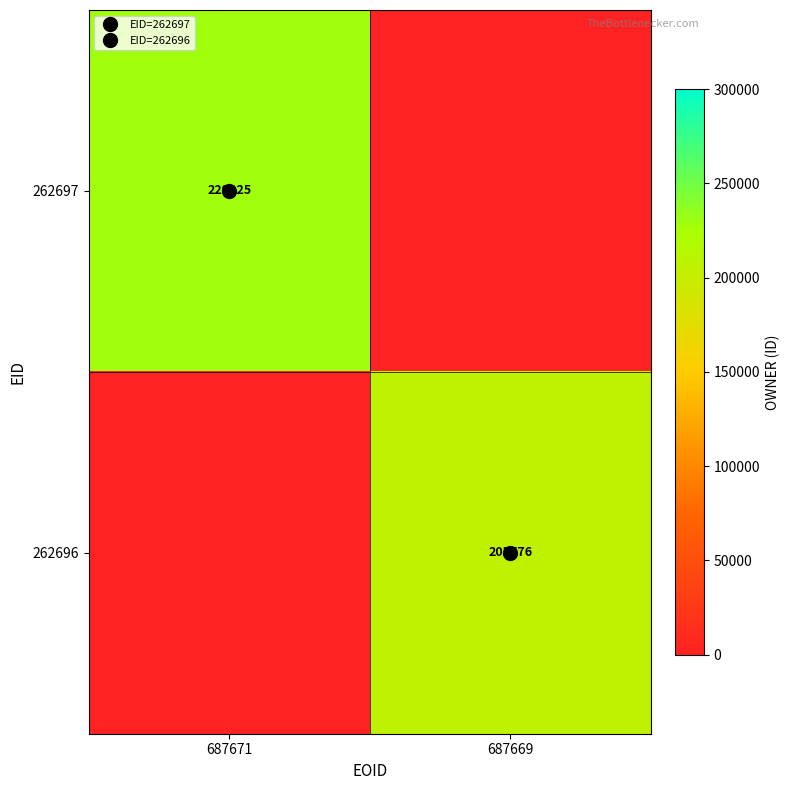

Which series has the largest total across all categories?

262697